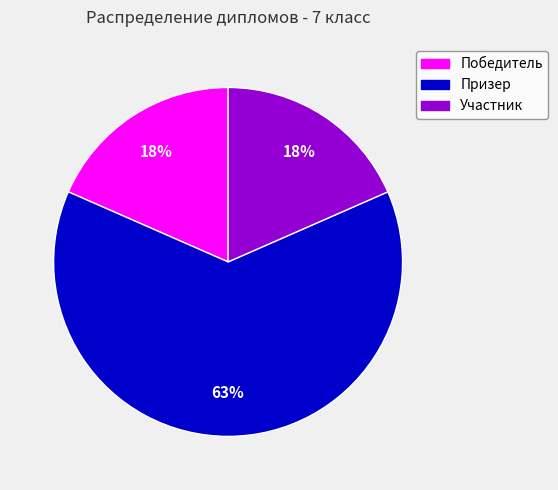

Which has a higher value, Участник or Призер?

Призер